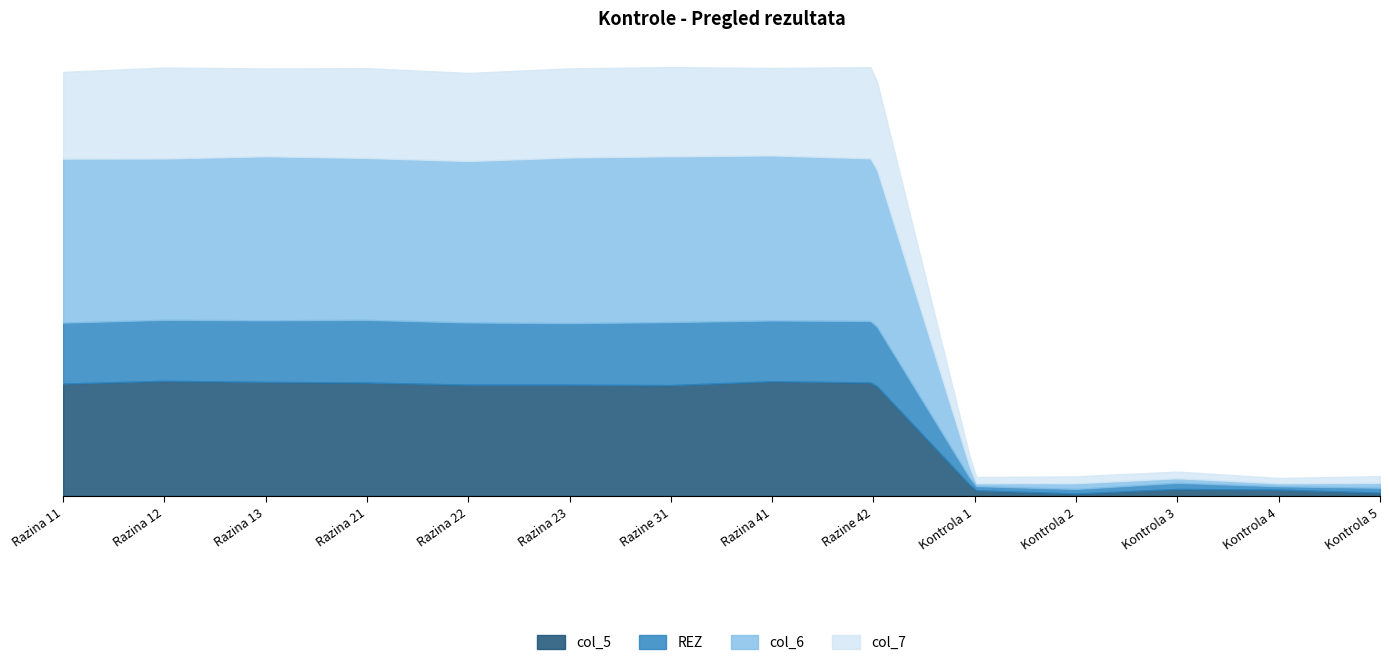

The value of col_6 at Kontrola 2 is -2. True or false?

False